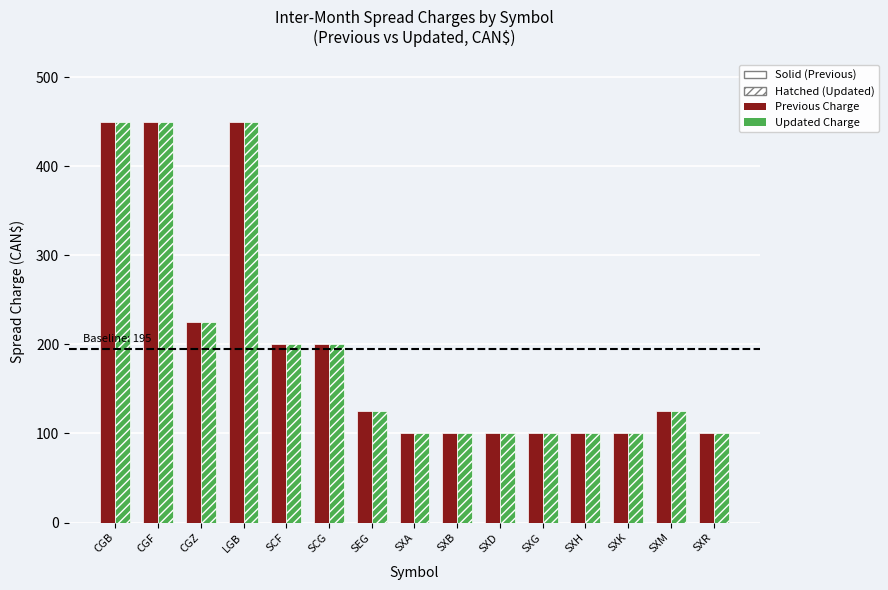

What is the value of the Previous Charge bar at the 6th from the left?

200